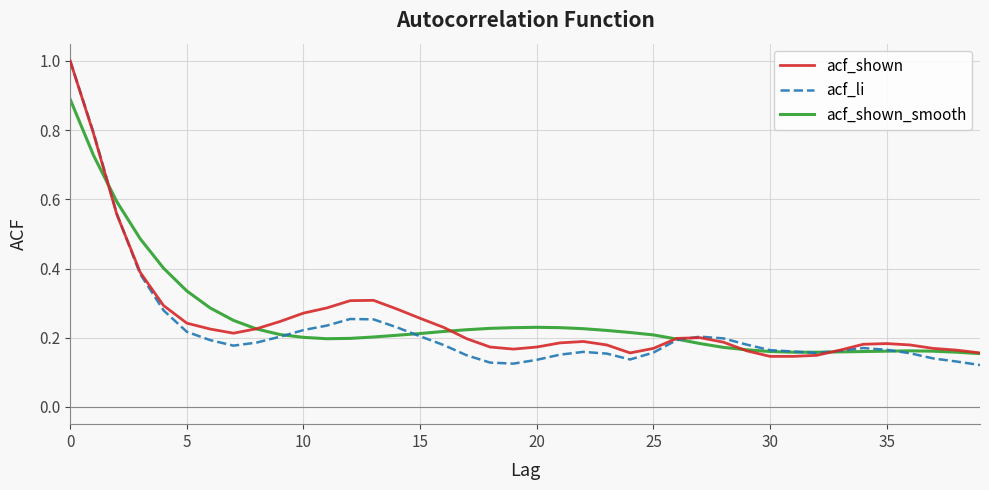

How many lines are shown in the chart?

3